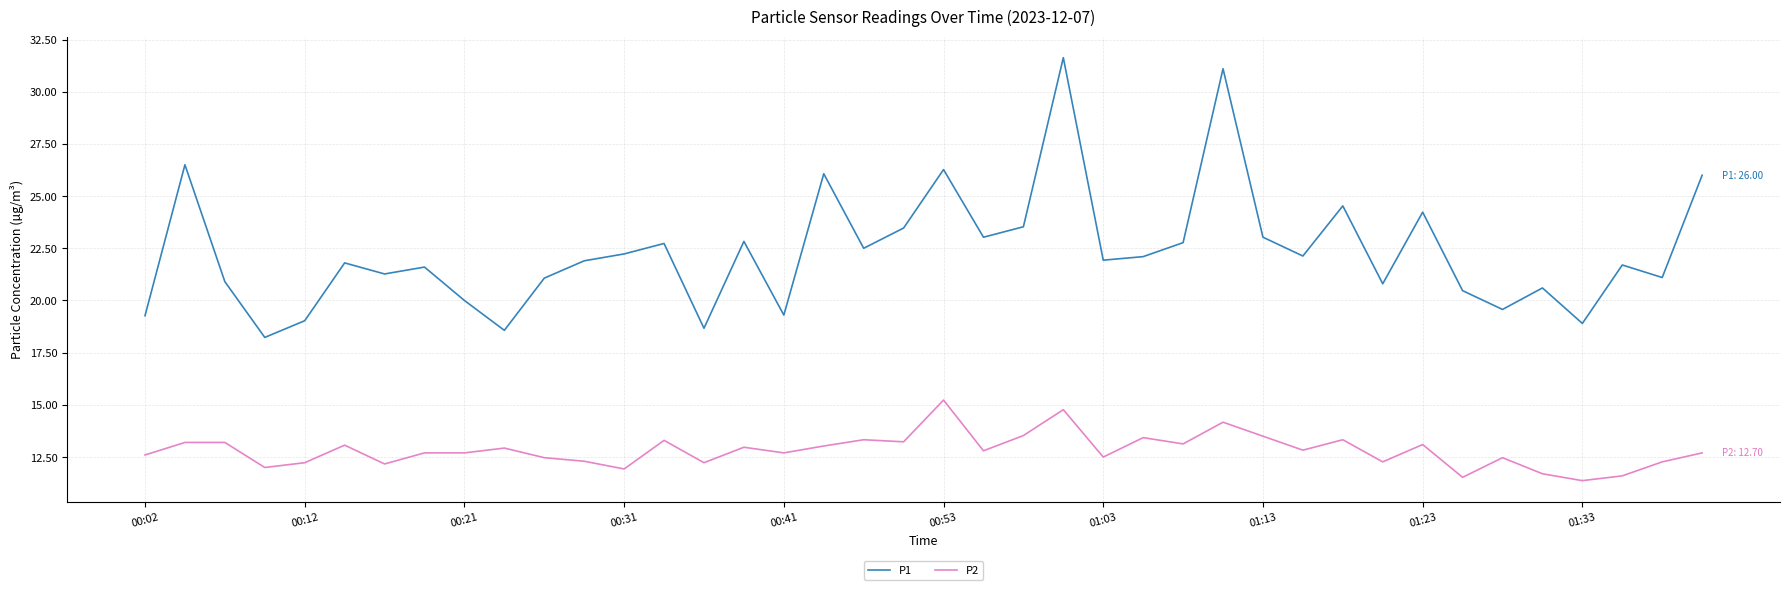

Which series has the largest total across all categories?

P1